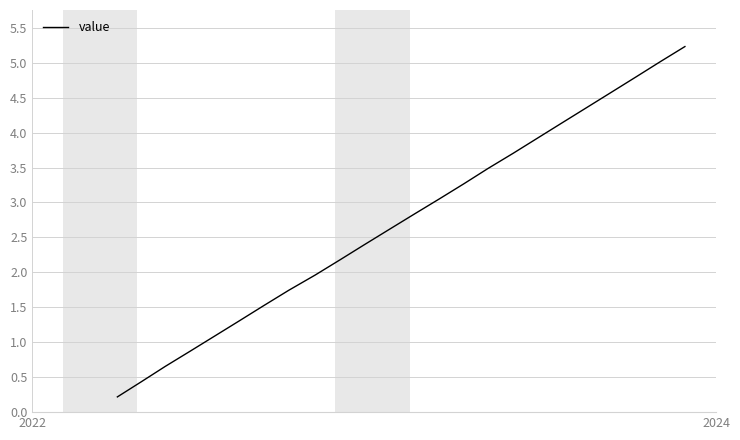

Reading left to right, list all the values displayed in this chart.

0.2	0.4	0.7	0.9	1.1	1.3	1.5	1.7	2.0	2.2	2.4	2.6	2.8	3.1	3.3	3.5	3.7	3.9	4.1	4.4	4.6	4.8	5.0	5.2